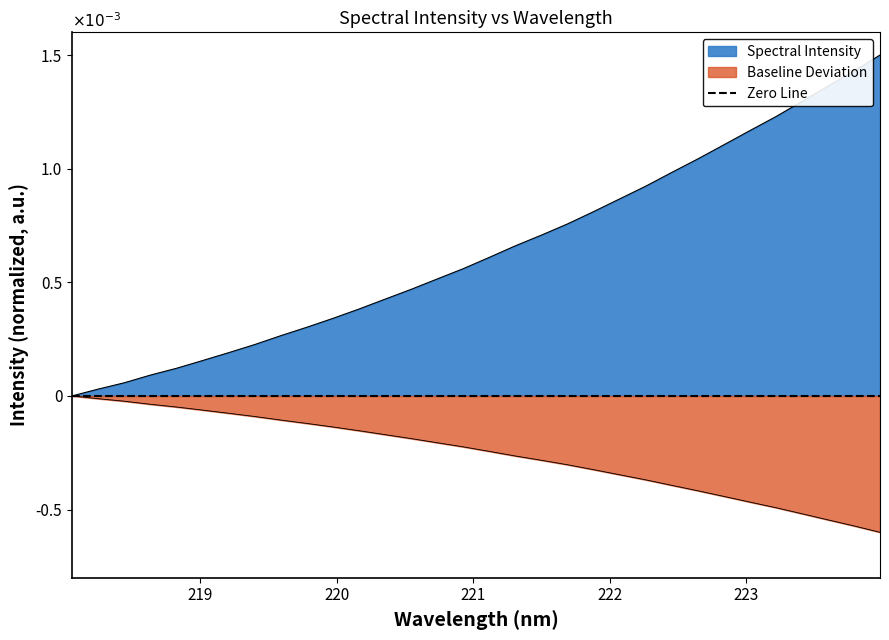

True or false: the data shows -0.0 at 219.7801.

False